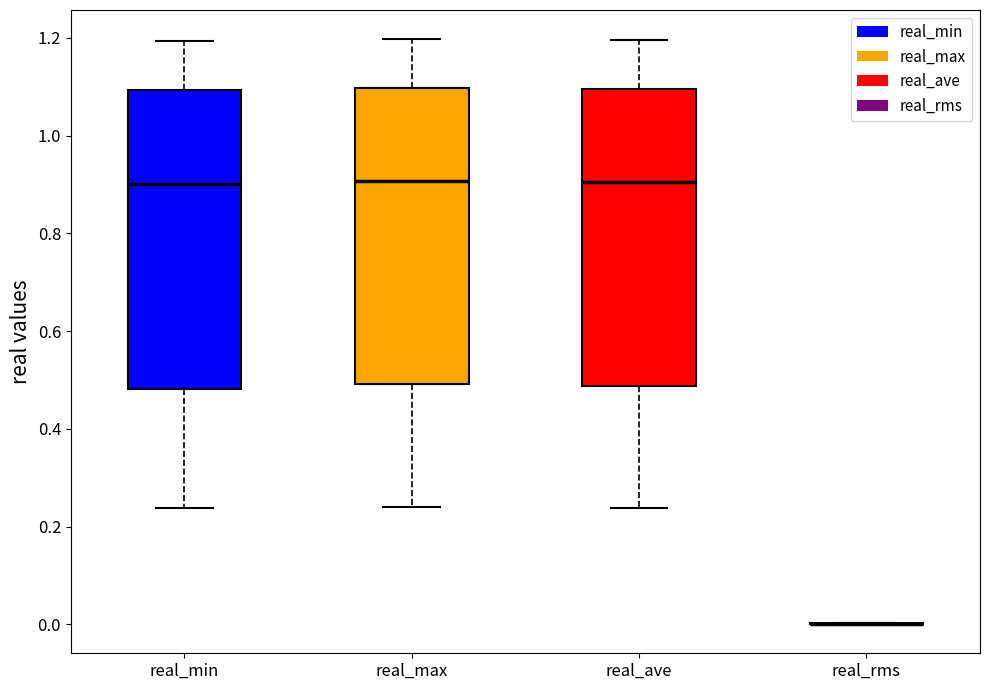

Reading left to right, read every box against the y-axis: the position of its median line, the range the box covers, and the ends of its whiskers. The values are not printed on the chart, so give them approximately, as read against the axis.

real_min: median 0.90, box 0.48 to 1.10, whiskers 0.24 to 1.20
real_max: median 0.90, box 0.50 to 1.10, whiskers 0.24 to 1.20
real_ave: median 0.90, box 0.48 to 1.10, whiskers 0.24 to 1.20
real_rms: box collapsed to a line at 0.00, whiskers 0.00 to 0.00